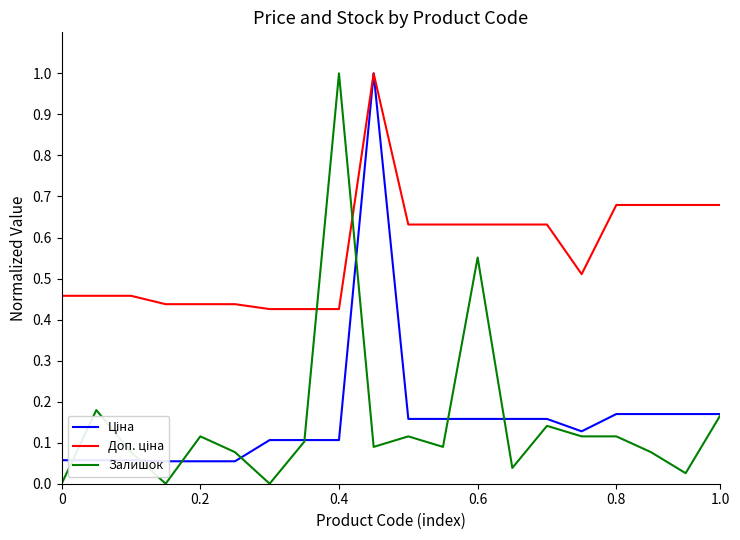

The value of Доп. ціна at 6 is 0.4. True or false?

True